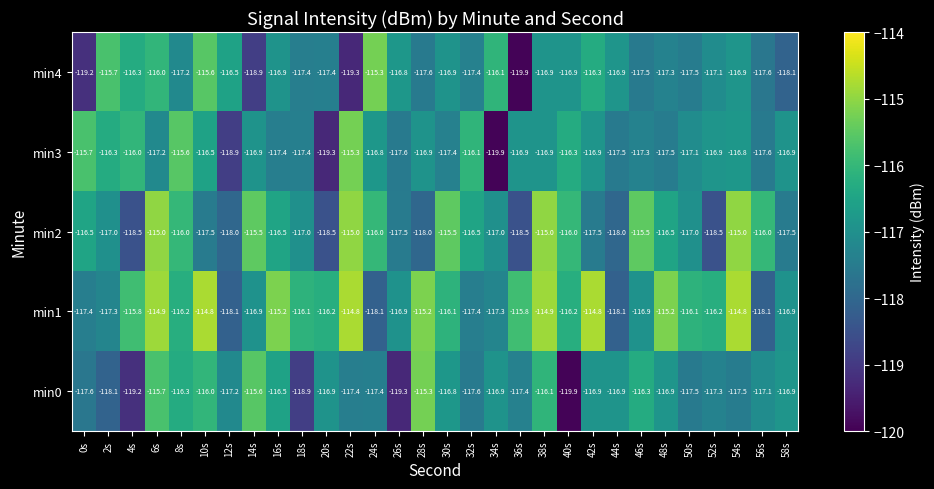

Rank the series at 40s from lowest to highest value.

min0, min4, min3, min1, min2